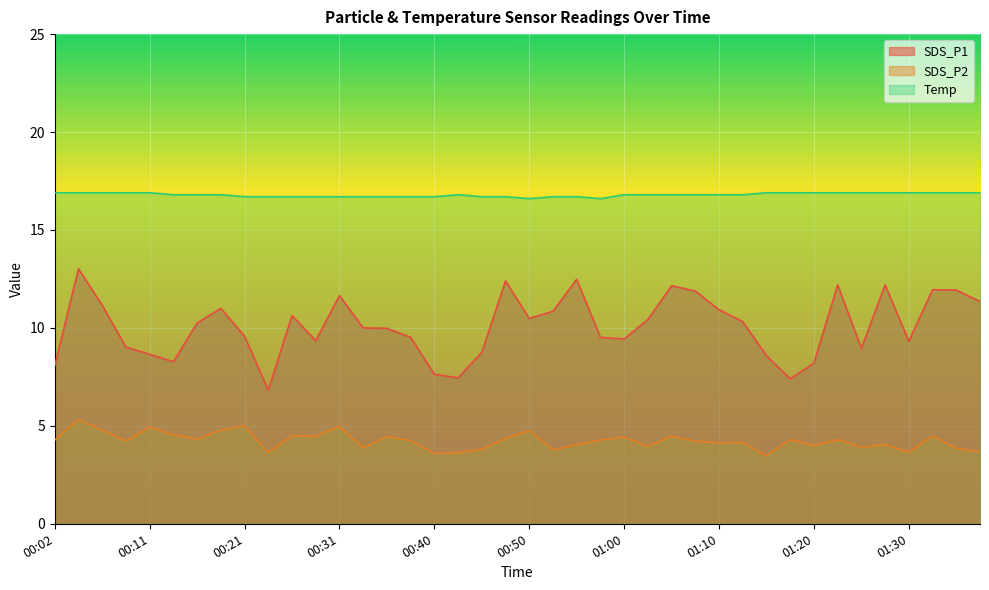

True or false: SDS_P2 and Temp intersect in this chart.

False